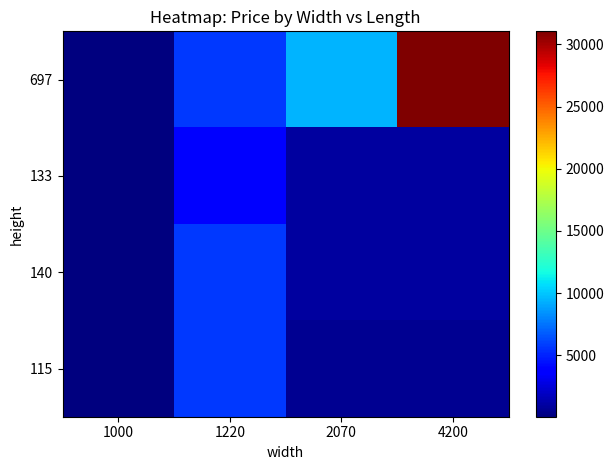

Between 1000 and 2070, which is larger?

2070